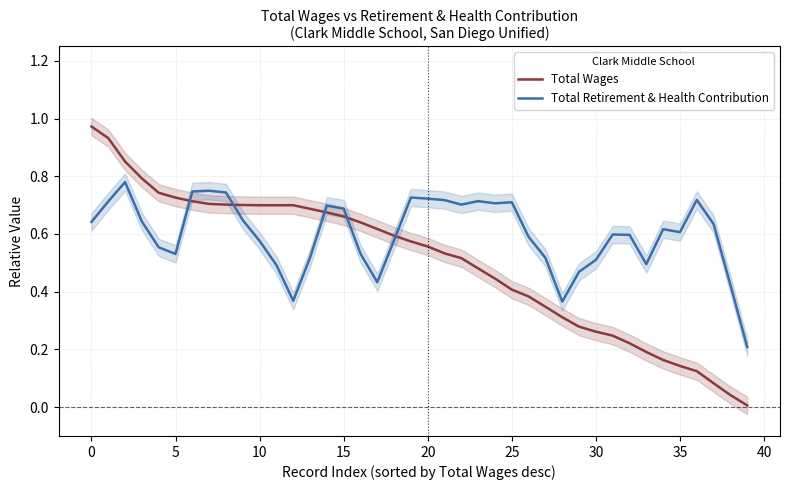

Reading left to right, transcribe all the data shown in this chart.

Total Wages: 1.0	0.9	0.9	0.8	0.7	0.7	0.7	0.7	0.7	0.7	0.7	0.7	0.7	0.7	0.7	0.7	0.6	0.6	0.6	0.6	0.6	0.5	0.5	0.5	0.4	0.4	0.4	0.3	0.3	0.3	0.3	0.2	0.2	0.2	0.2	0.1	0.1	0.1	0.0	0.0
Total Retirement & Health Contribution: 0.6	0.7	0.8	0.6	0.6	0.5	0.7	0.7	0.7	0.6	0.6	0.5	0.4	0.5	0.7	0.7	0.5	0.4	0.6	0.7	0.7	0.7	0.7	0.7	0.7	0.7	0.6	0.5	0.4	0.5	0.5	0.6	0.6	0.5	0.6	0.6	0.7	0.6	0.4	0.2